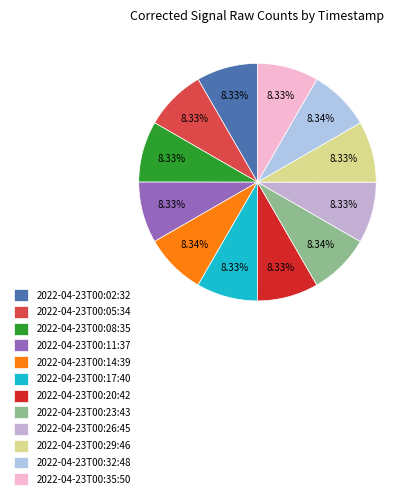

Count the number of slices in the pie.

12